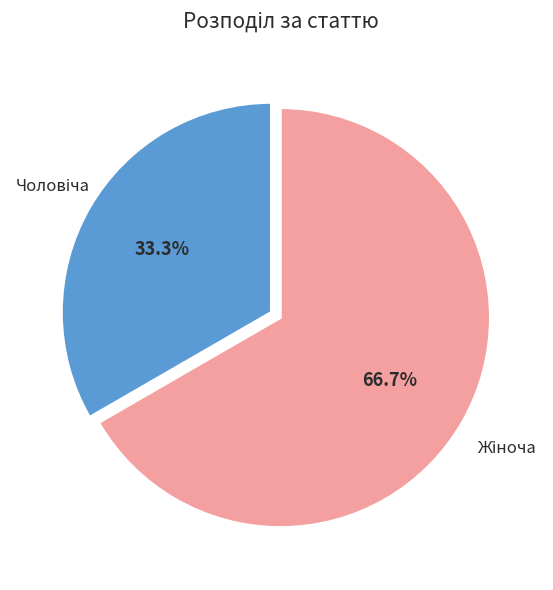

To the nearest percent, what is the difference between the largest and smallest slice percentages?

33%